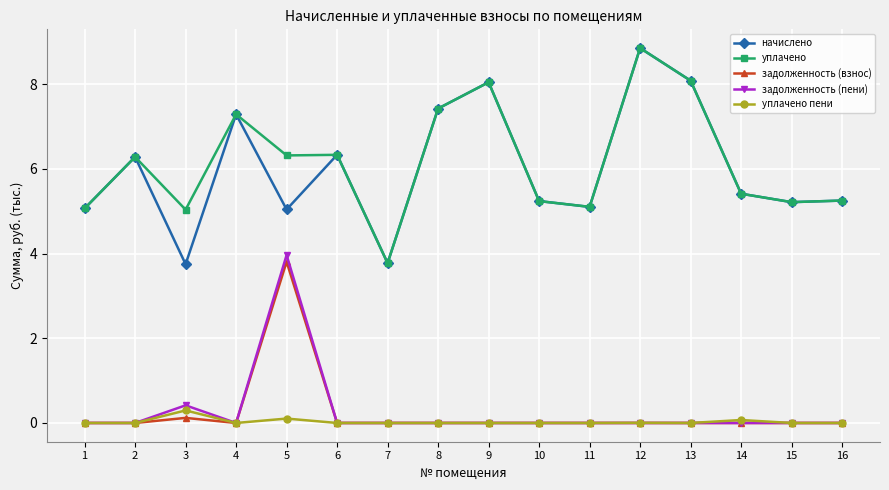

What is the sum of all начислено values?

96.2